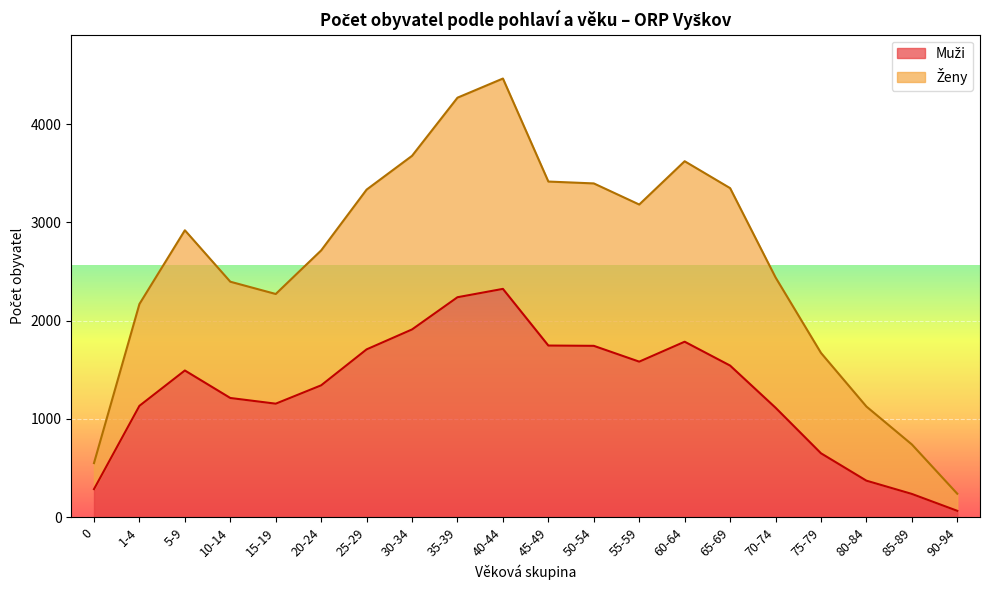

What is the difference between the maximum and minimum values in the Muži series?

2260